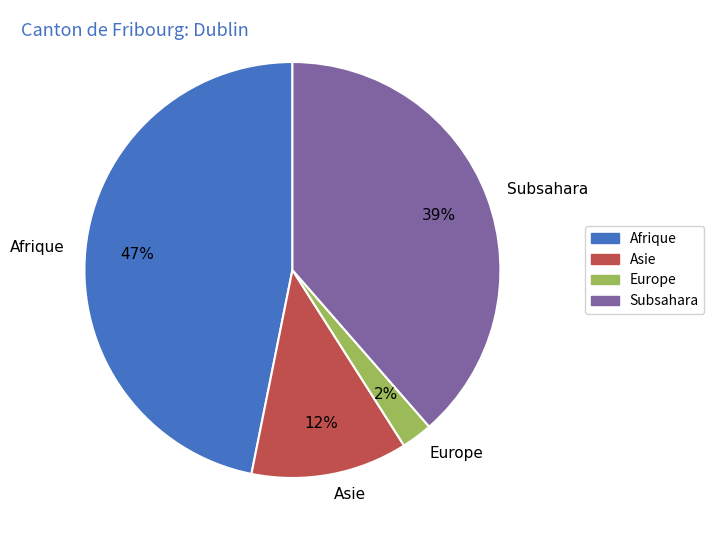

To the nearest percent, what is the combined percentage of Asie and Subsahara?

51%